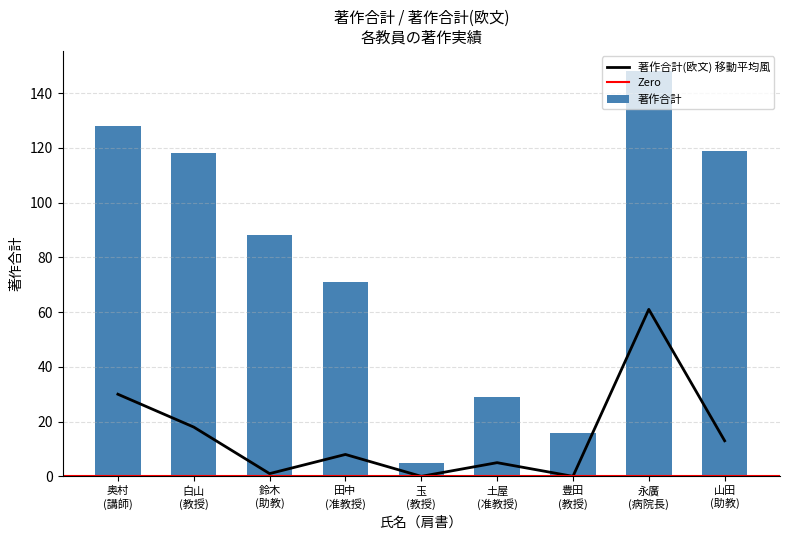

What is the difference between the maximum and minimum values in the 著作合計 series?

143